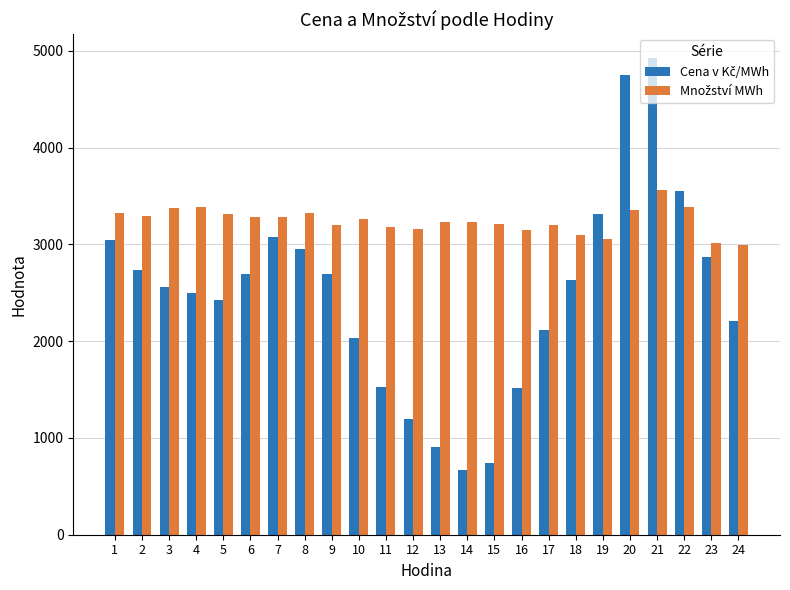

What is the spread (max minus min) of values at 9?

504.1